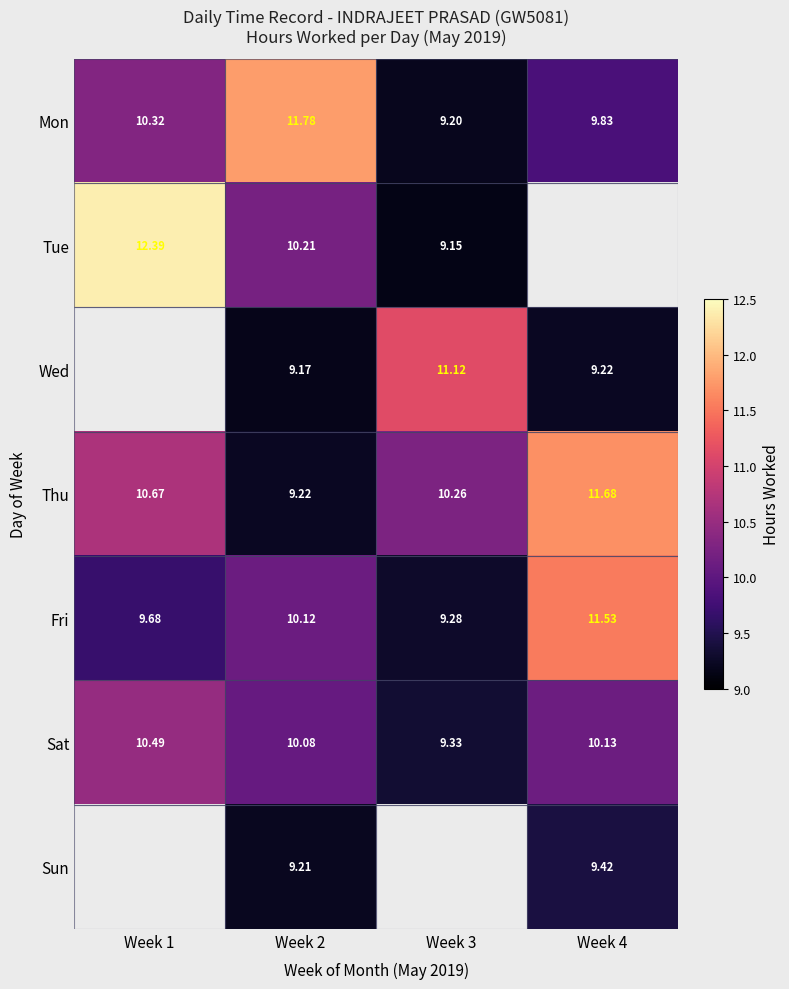

Which has a higher value, Week 1 or Week 4?

Week 1